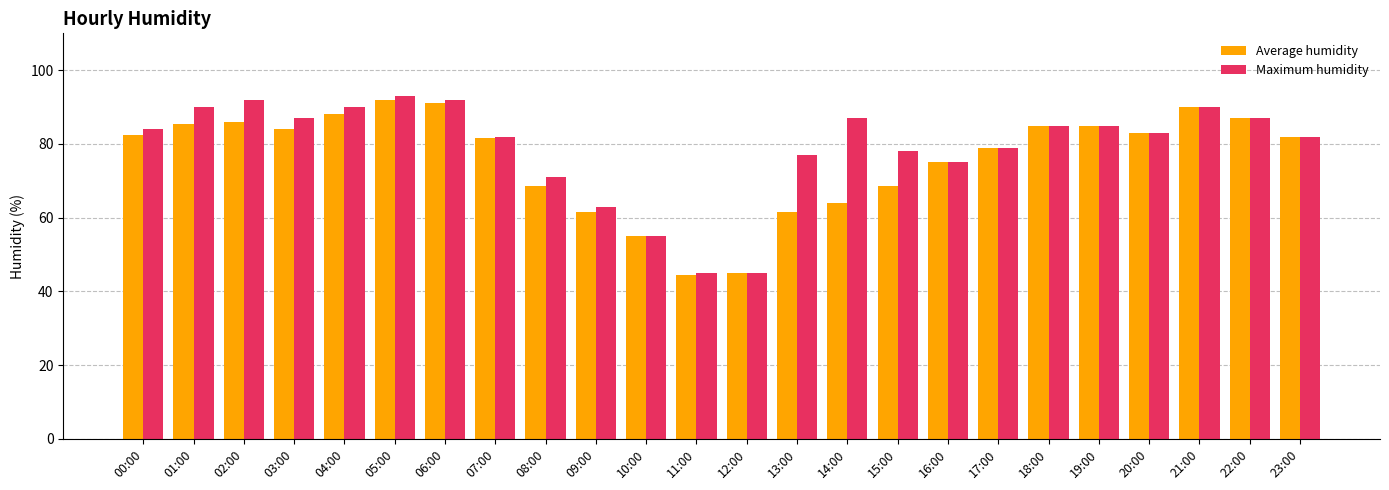

How many data points in Maximum humidity are less than 84?

12